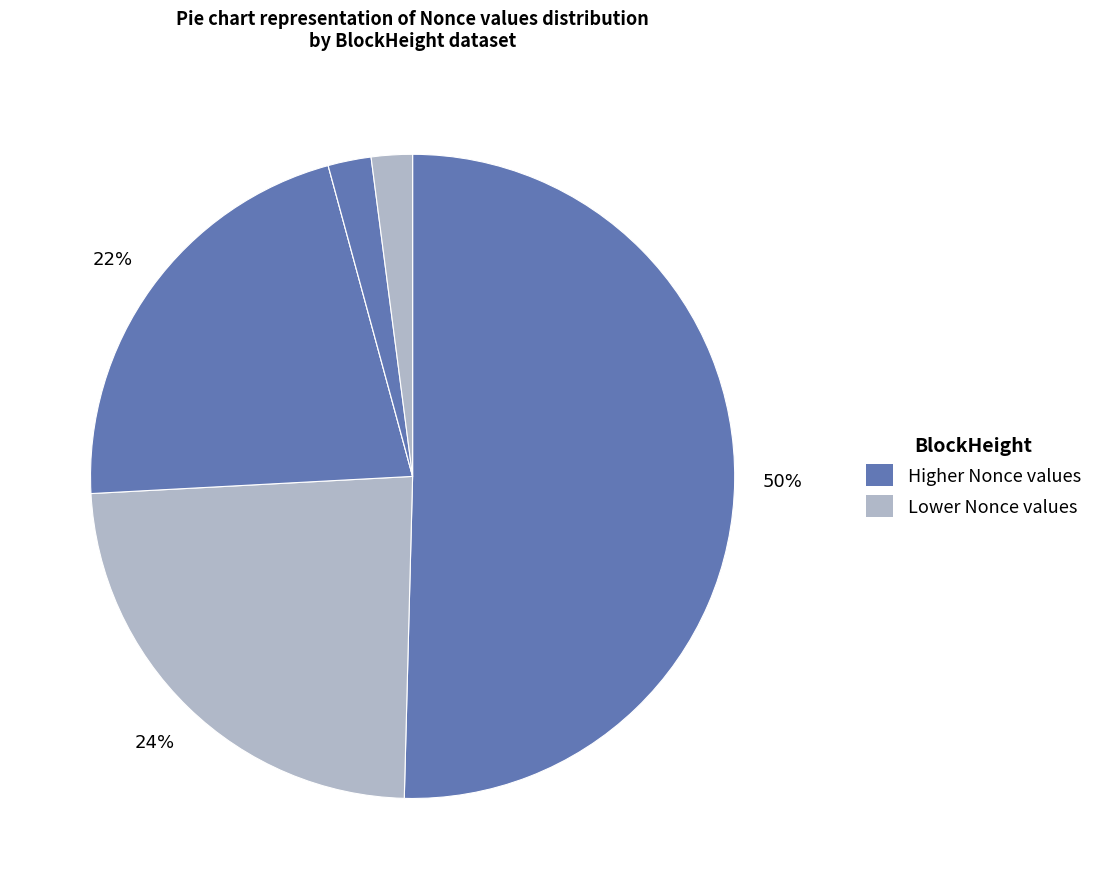

How many slices are in this pie chart?

6